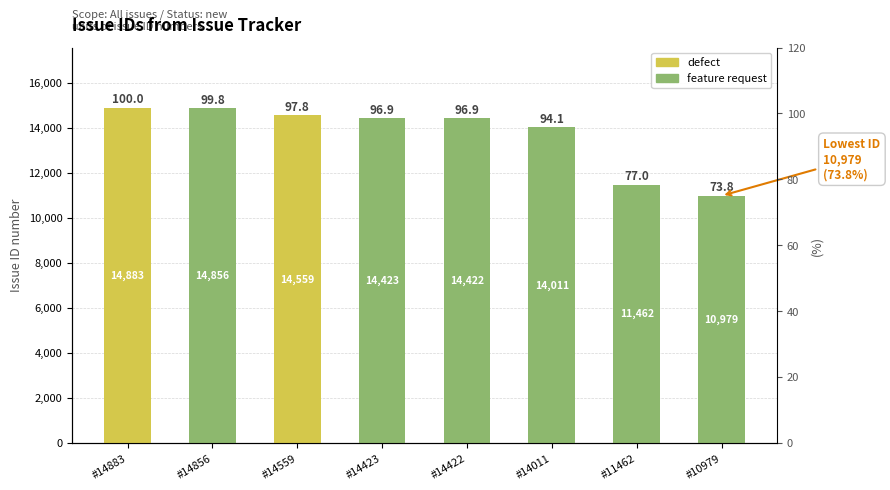

Which has a higher value, #14011 or #14422?

#14422